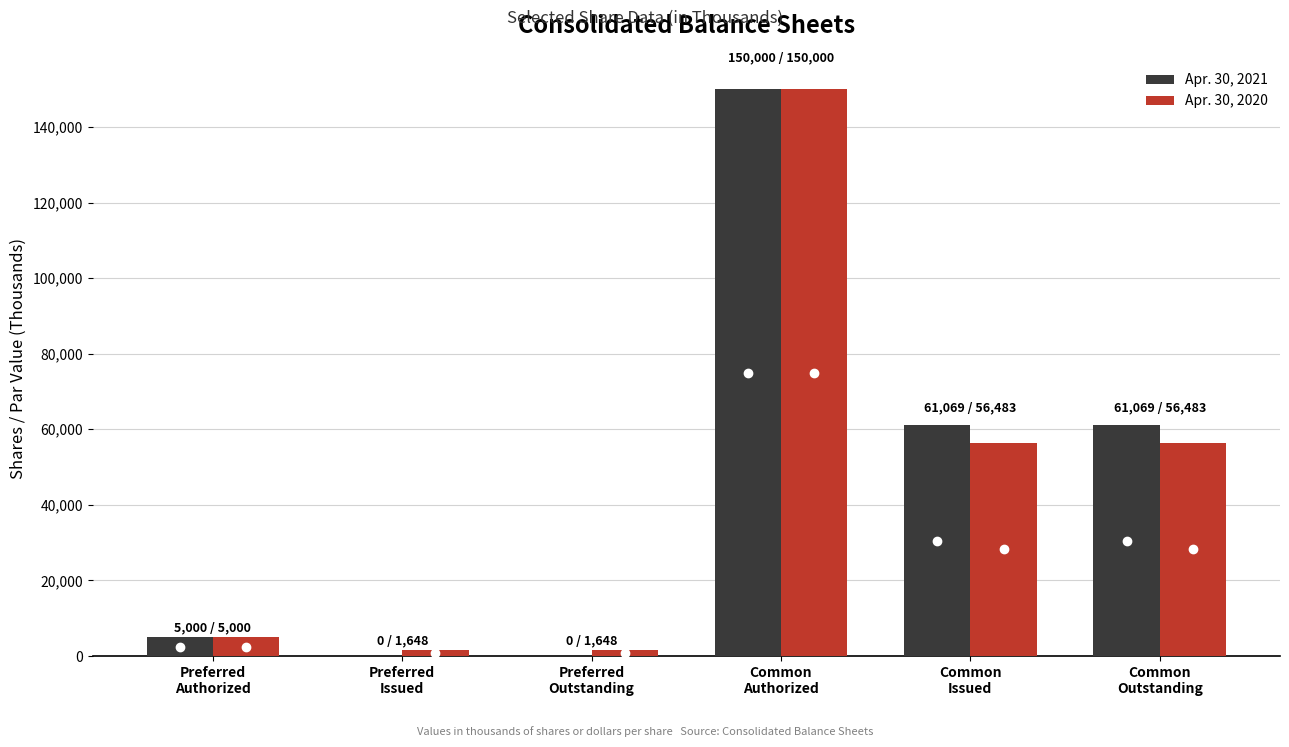

What is the greatest value displayed?

150000